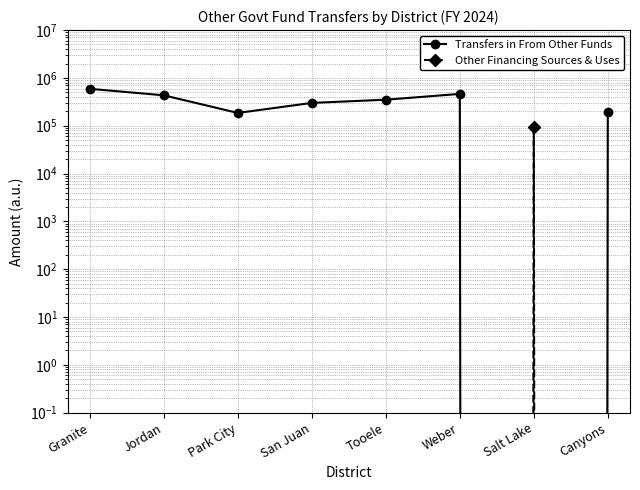

At which label is Other Financing Sources & Uses closest to 47976?

Granite